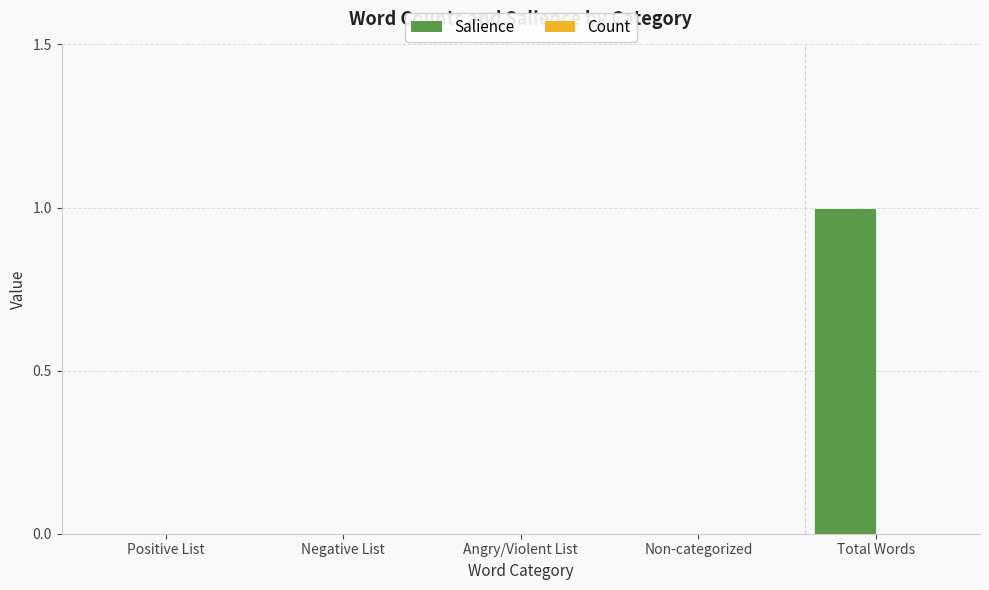

The chart shows a value of 0 at Positive List. True or false?

True